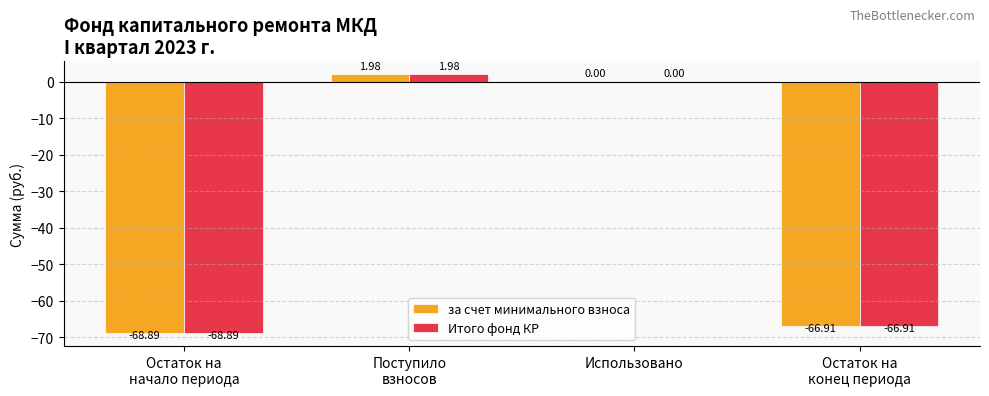

What is the sum of all за счет минимального взноса values?

-133.8